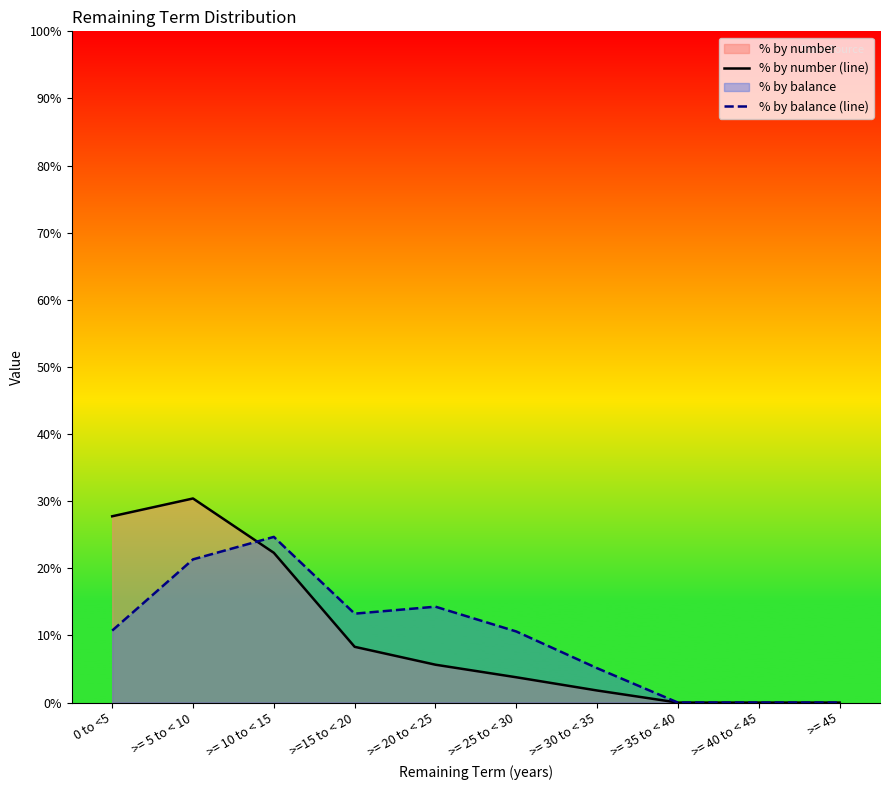

Which series ends up on top after the final intersection of % by number (line) and % by balance (line)?

% by balance (line)